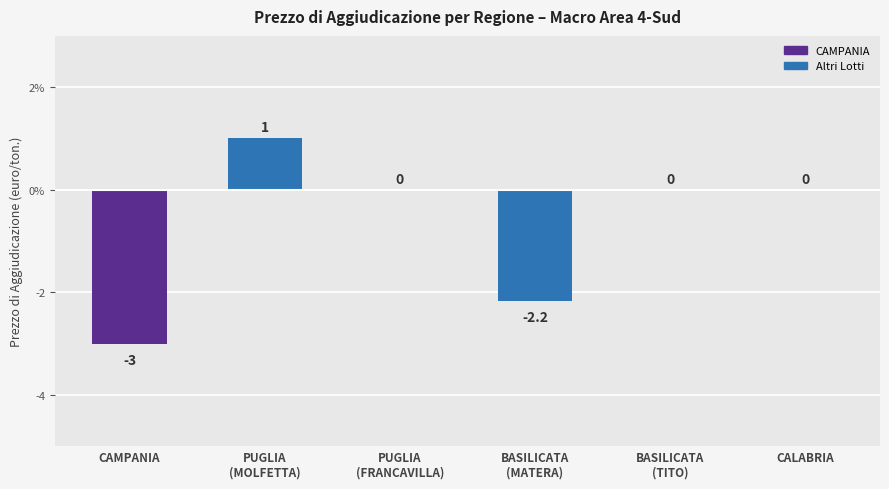

What is the label of the 6th bar from the left?

CALABRIA